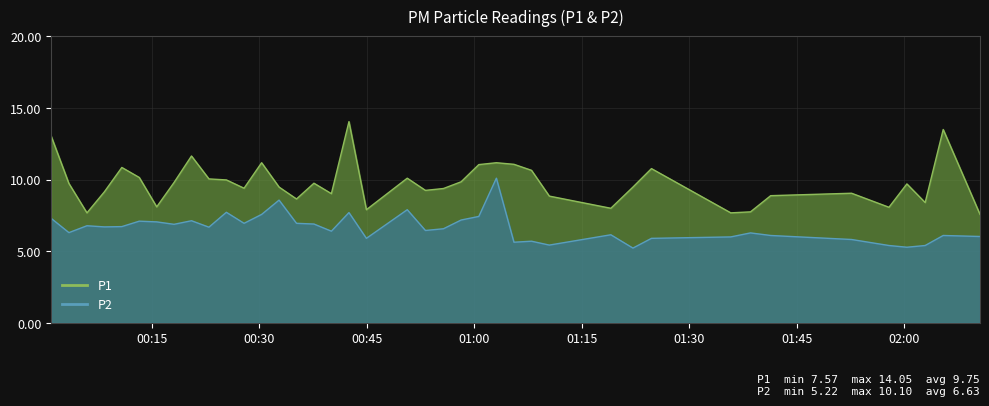

What is the label of the 31st point from the left?

2022-09-23T01:24:44